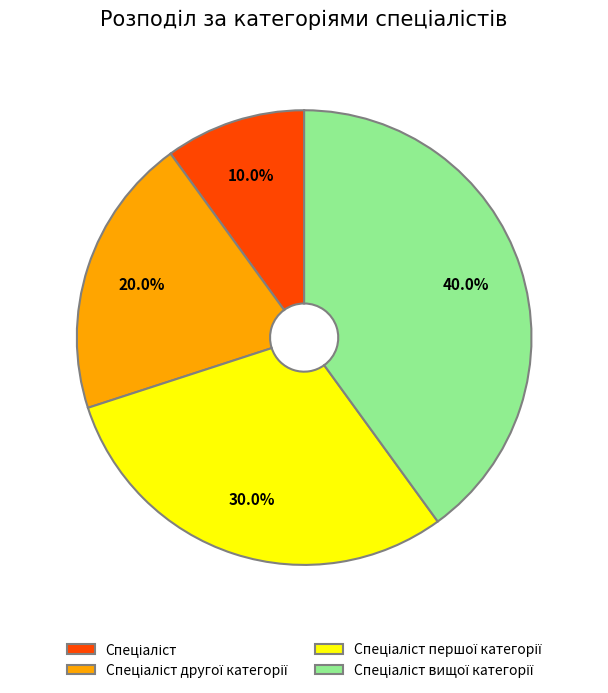

How many segments does this pie chart have?

4